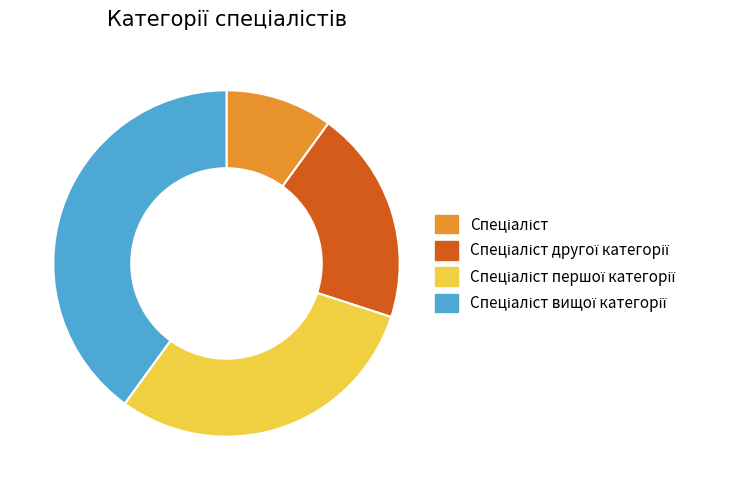

Is there any slice that represents more than half of the pie?

No